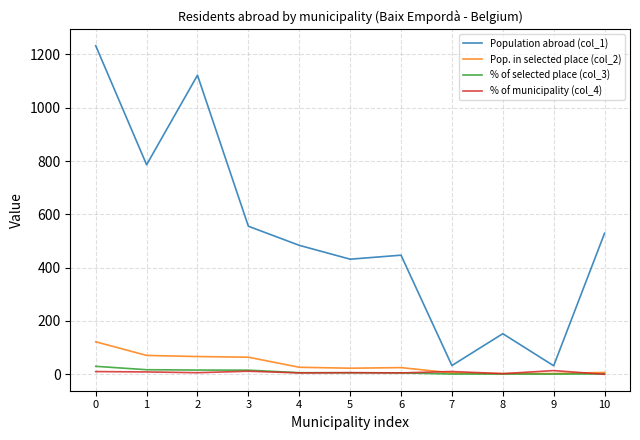

Count the number of categories in the chart.

11